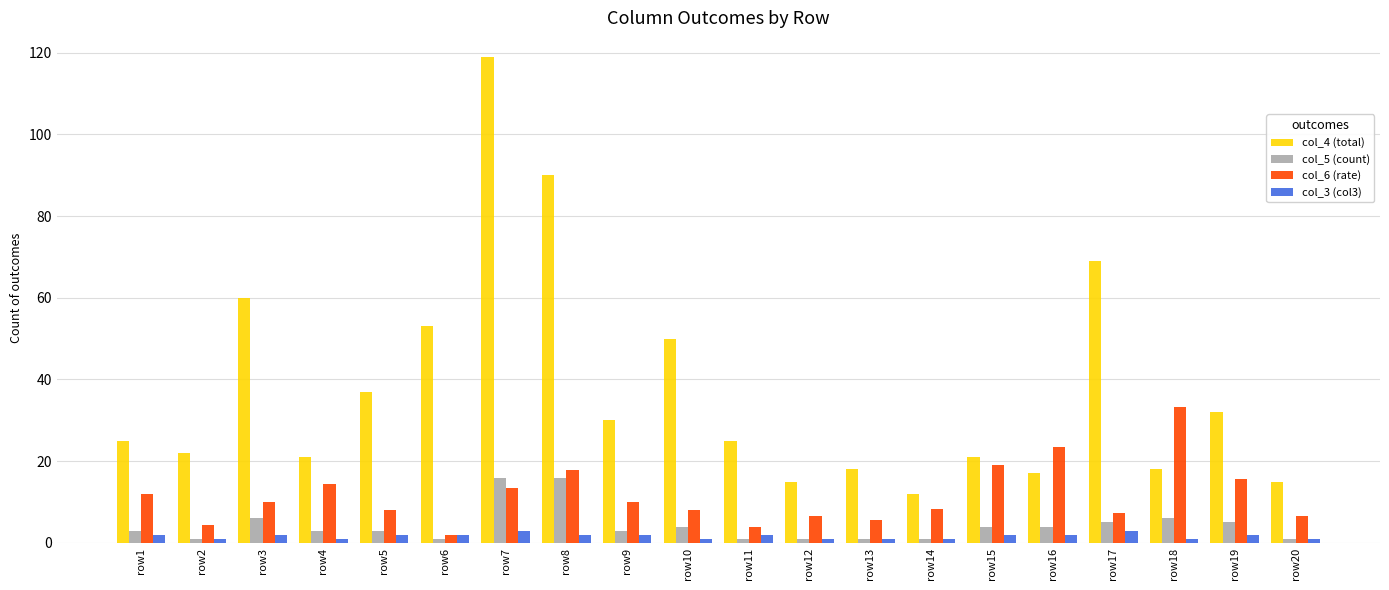

Which series has the largest total across all categories?

col_4 (total)